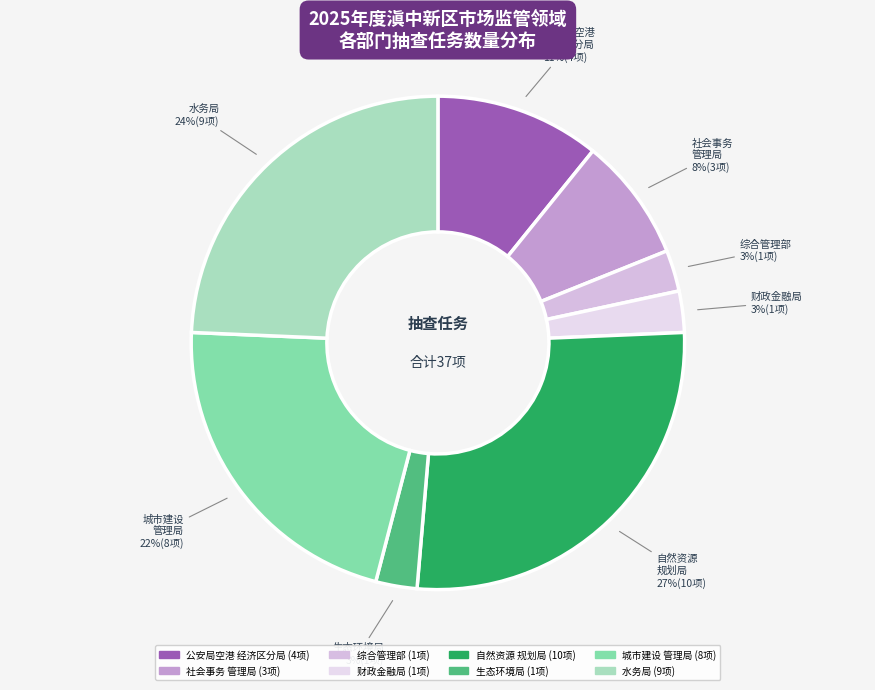

The 公安局空港 经济区分局 slice represents 5% of the pie. True or false?

False